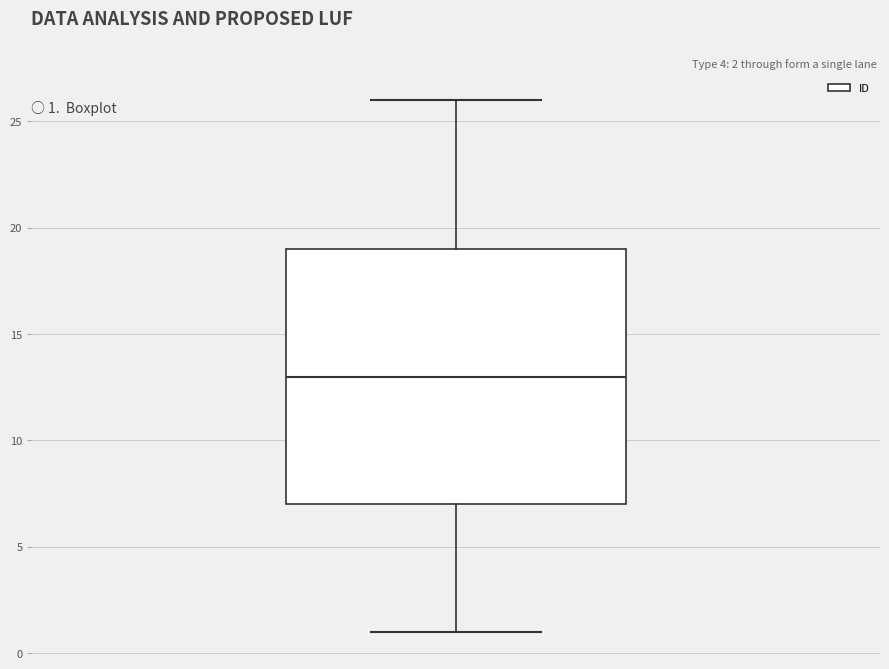

Where does the median line of the box sit on the y-axis? The values are not printed on the chart, so give them approximately, as read against the axis.

13